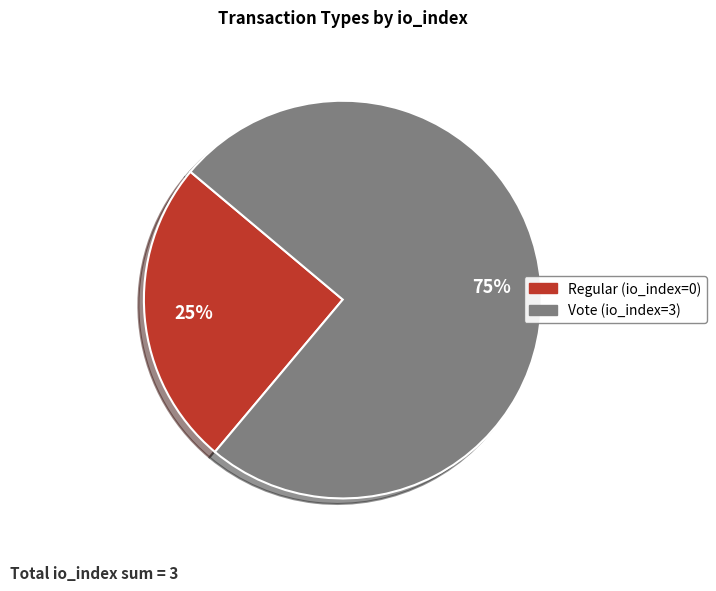

Which slice is the largest?

Vote (io_index=3)